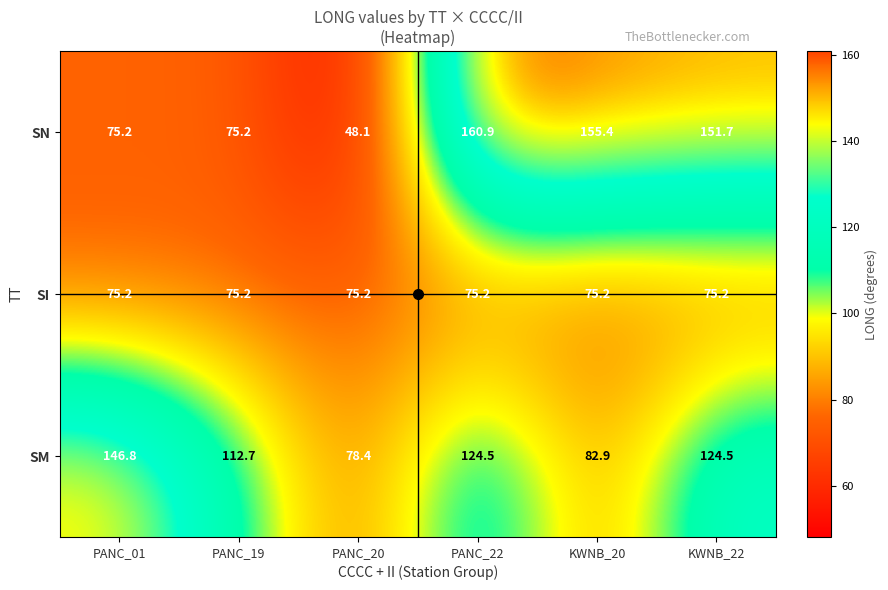

What is the difference between the SM values at PANC_20 and PANC_01?

68.4